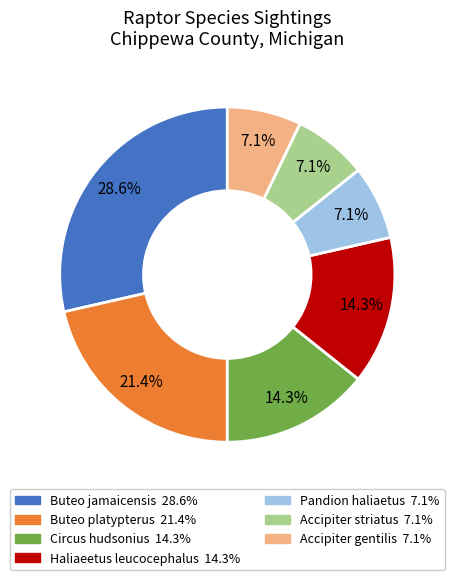

Is it true that Buteo jamaicensis is 29% of the pie?

True